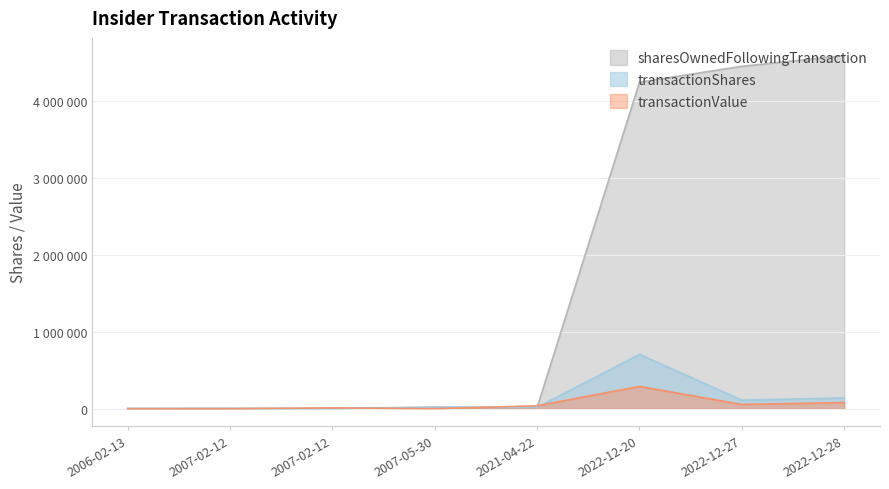

How many values in the transactionValue series are below 38452?

4